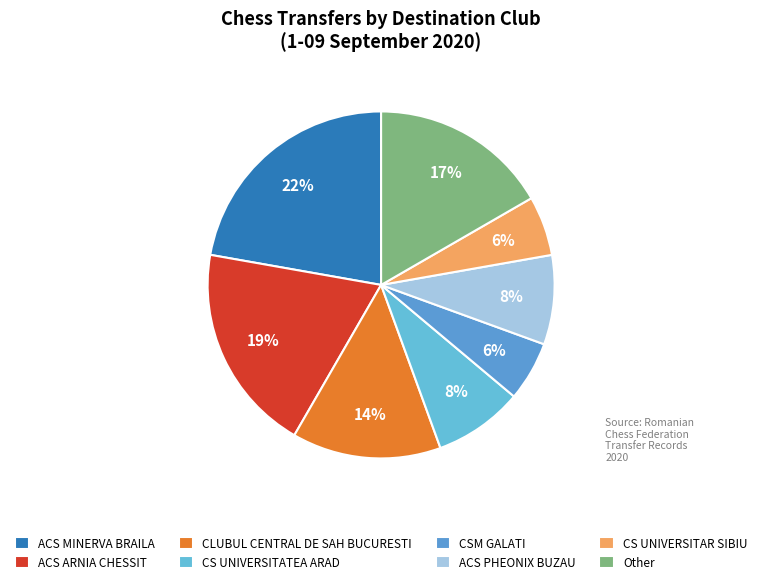

Is it true that Other is 6% of the pie?

False